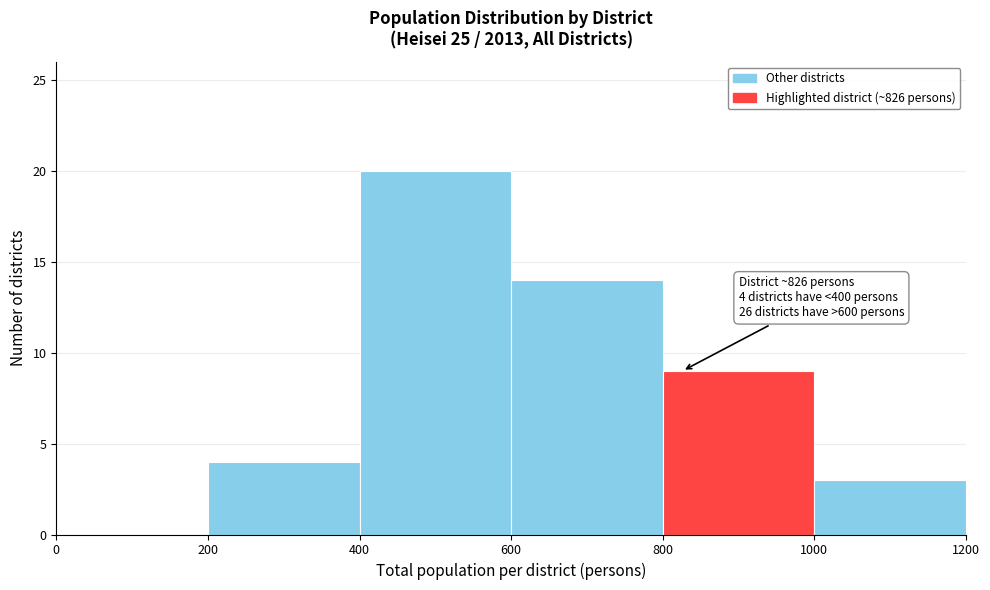

Over which range of the x-axis is the bar tallest?

400 to 600